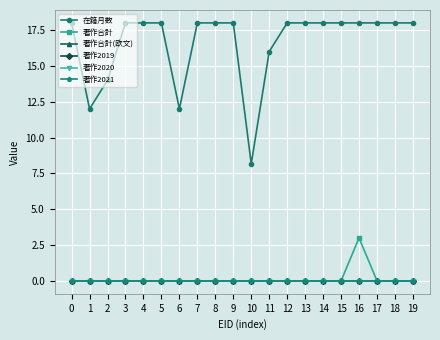

Is this an area chart (filled region under the line)?

No